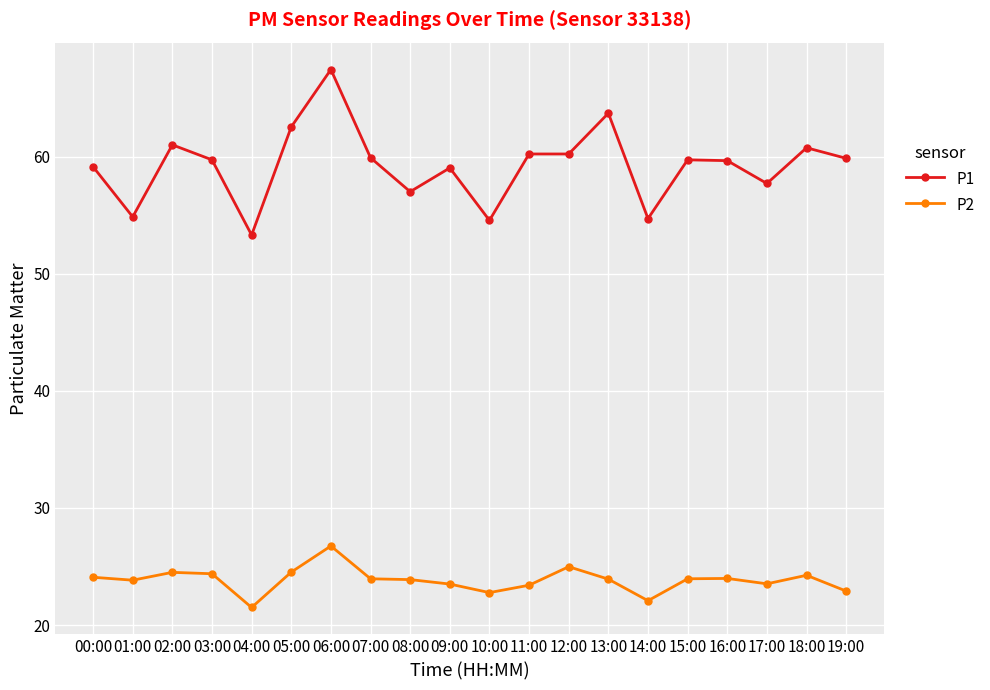

True or false: P1 and P2 cross at least once.

False